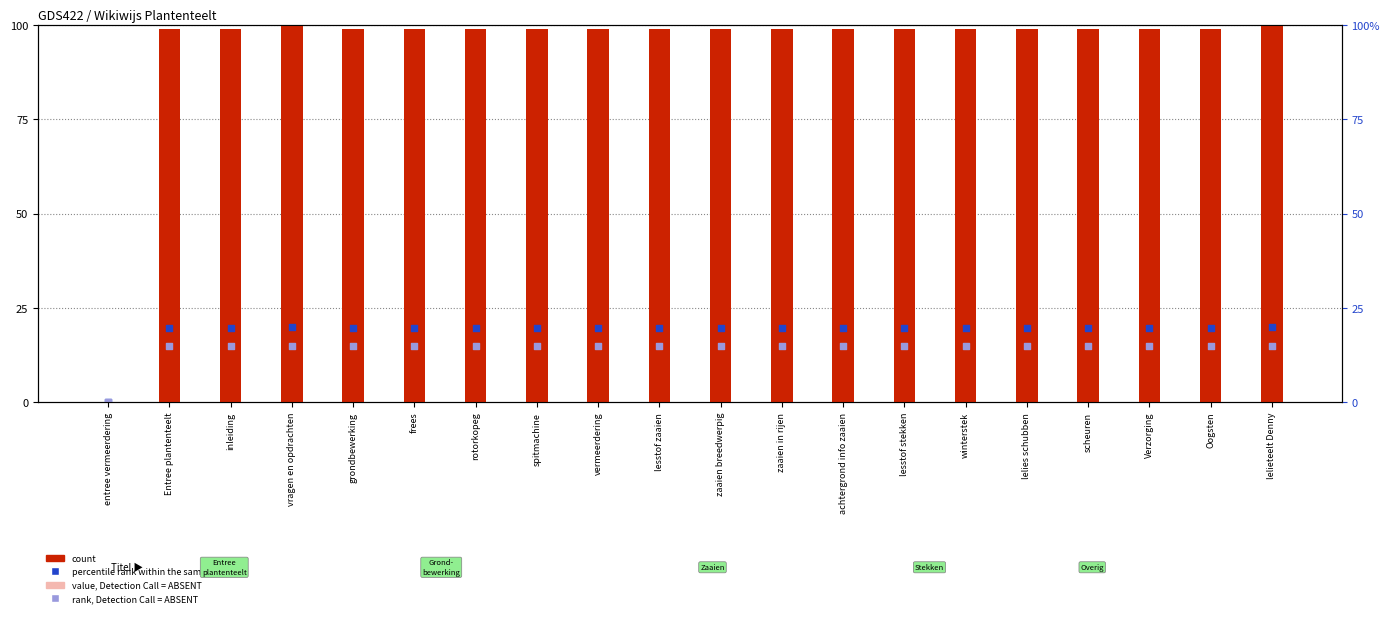

At how many categories does at least one series exceed 2?

19